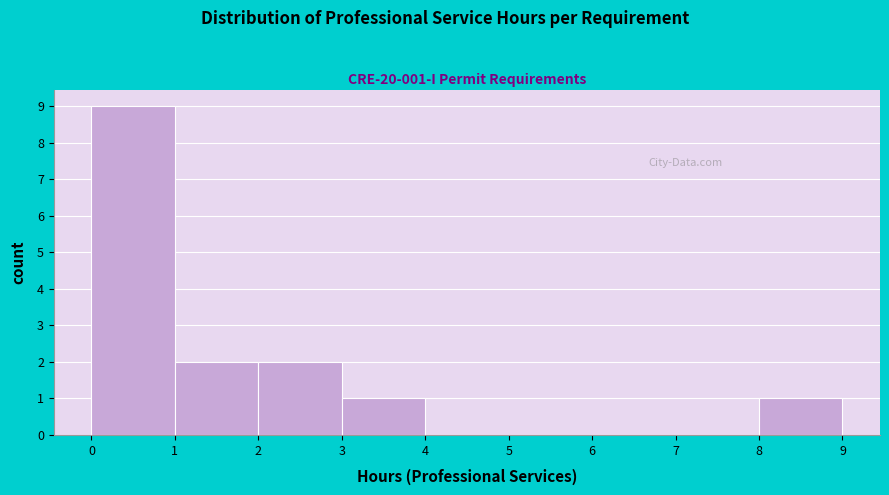

Over which range of the x-axis is the bar tallest?

0 to 1